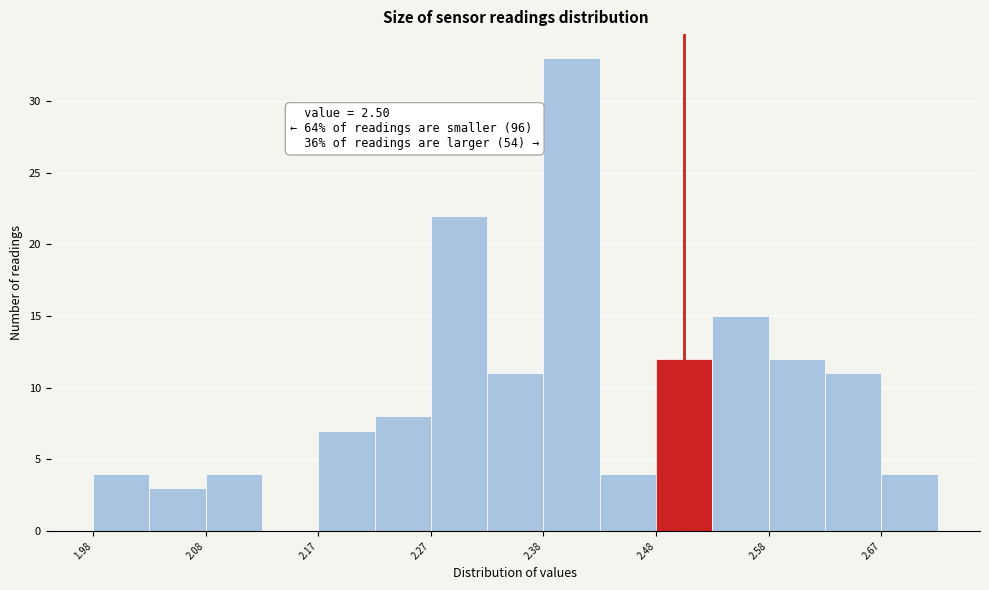

Which range on the x-axis has the tallest bar?

2.375 to 2.425